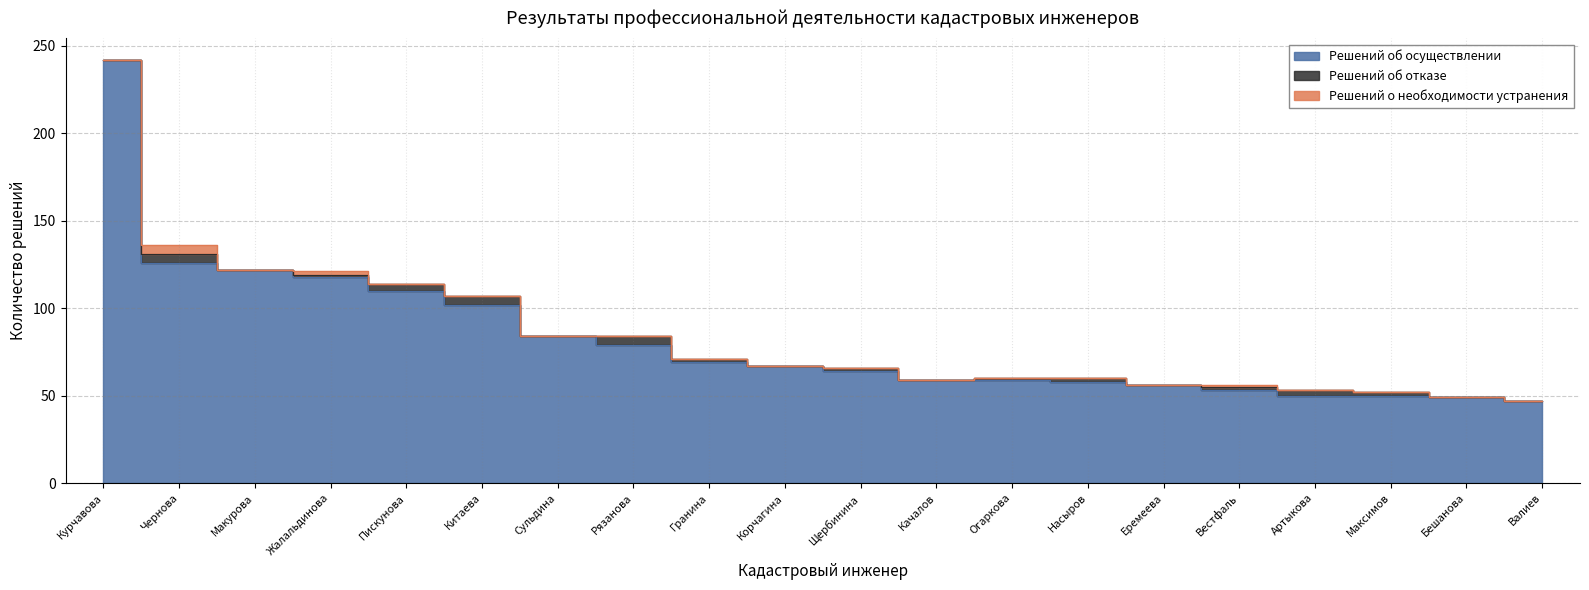

Does the chart have visible grid lines?

Yes